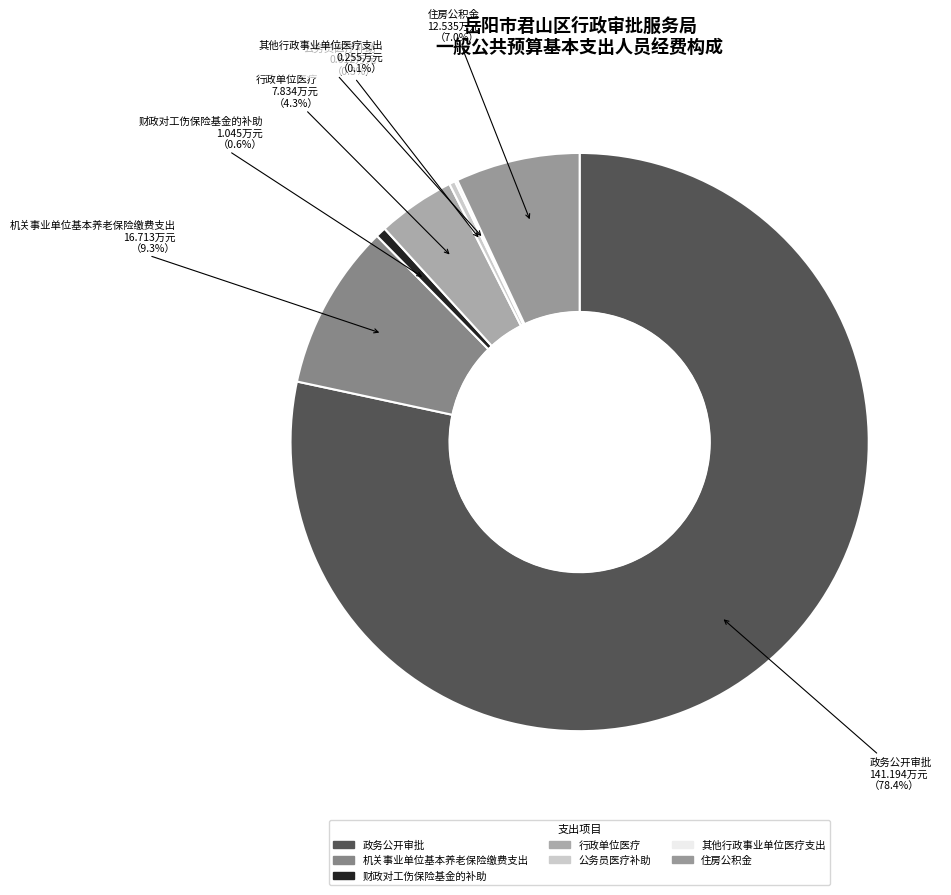

Which has a higher value, 财政对工伤保险基金的补助 or 行政单位医疗?

行政单位医疗